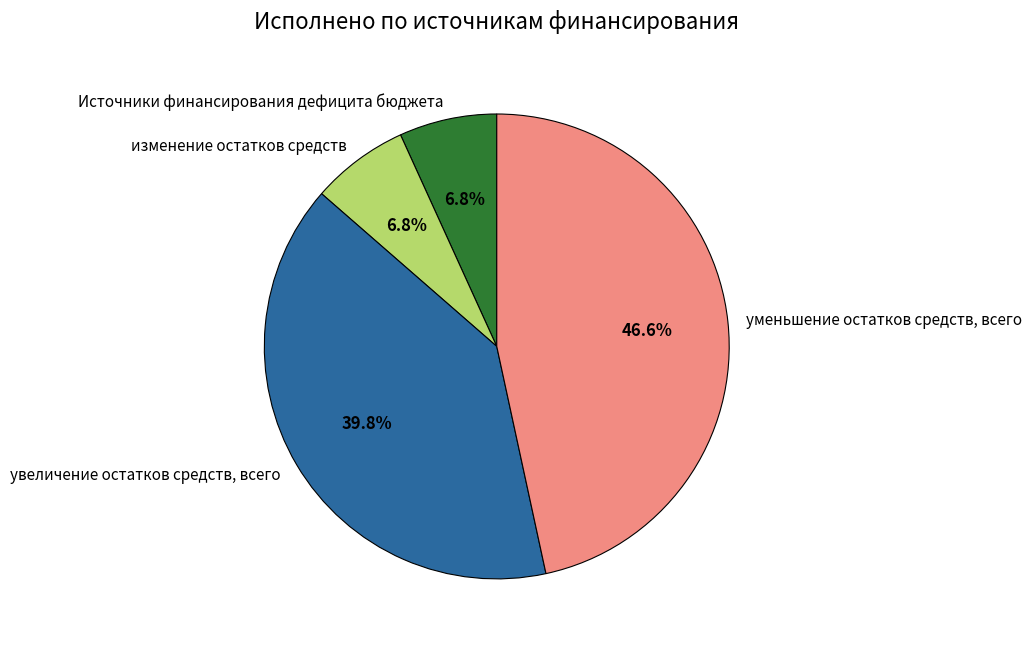

What is the largest slice in the pie chart?

уменьшение остатков средств, всего